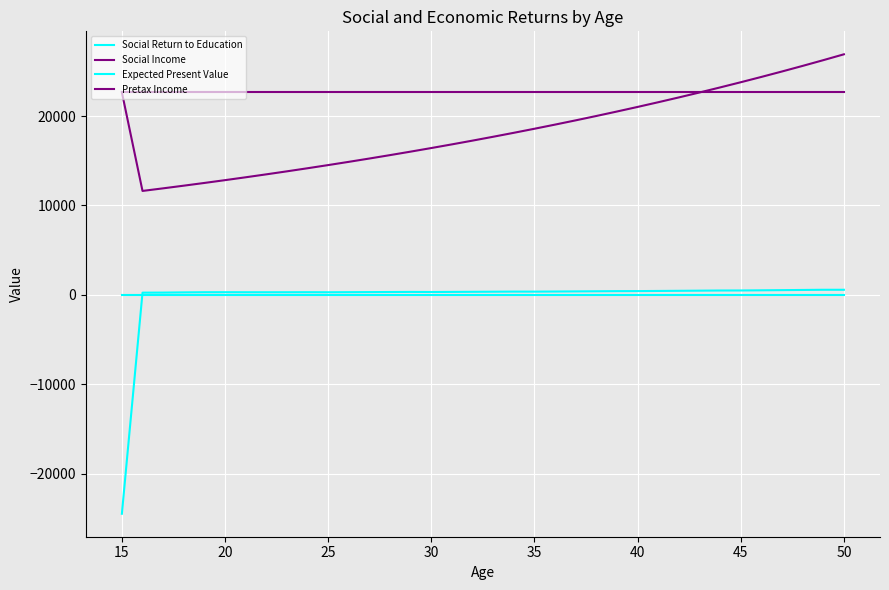

Does the chart have visible grid lines?

Yes